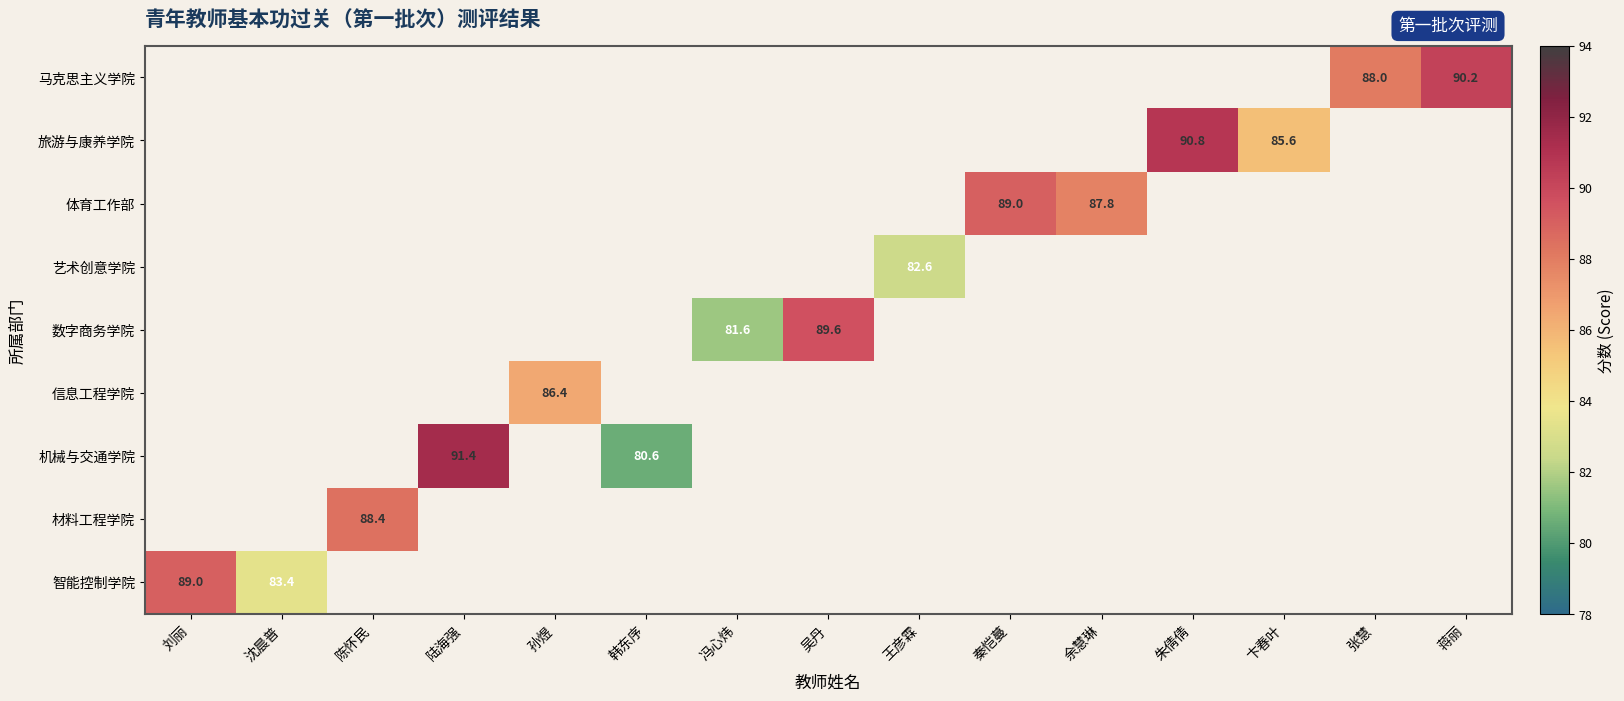

True or false: 体育工作部 has a value of 87.8 at 余慧琳.

True